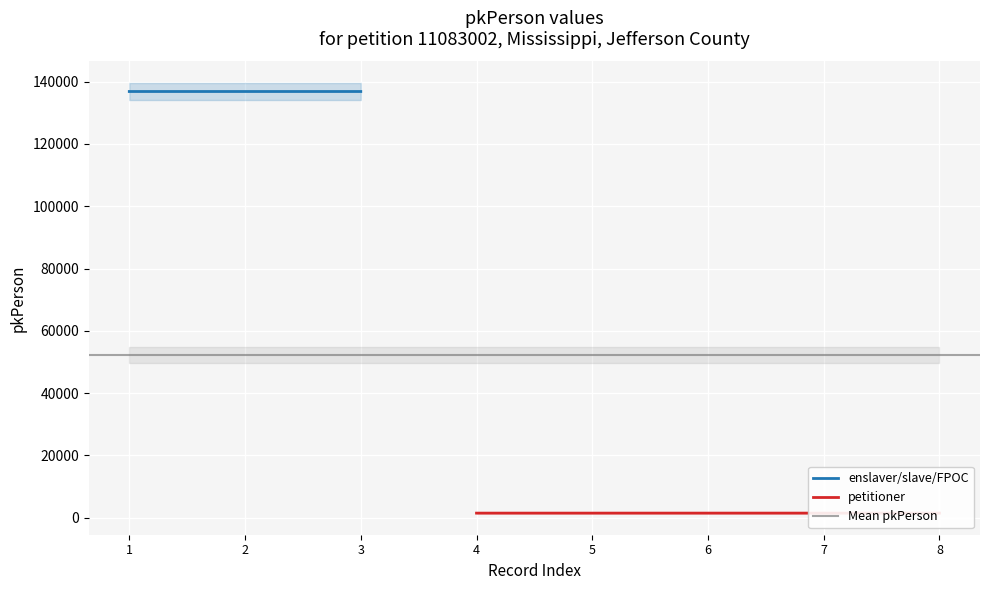

Reading right to left, extract all data points from this chart.

1444=1444	1443=1443	1442=1442	1441=1441	1440=1440	136847=136847	136846=136846	136845=136845